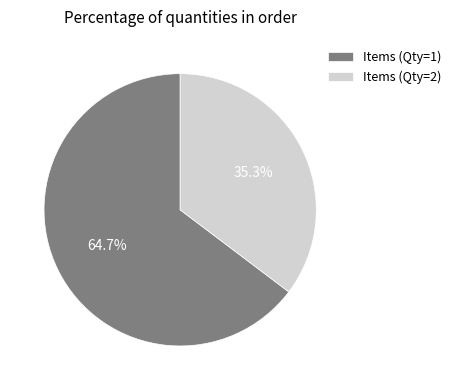

Does any single category account for the majority?

Yes